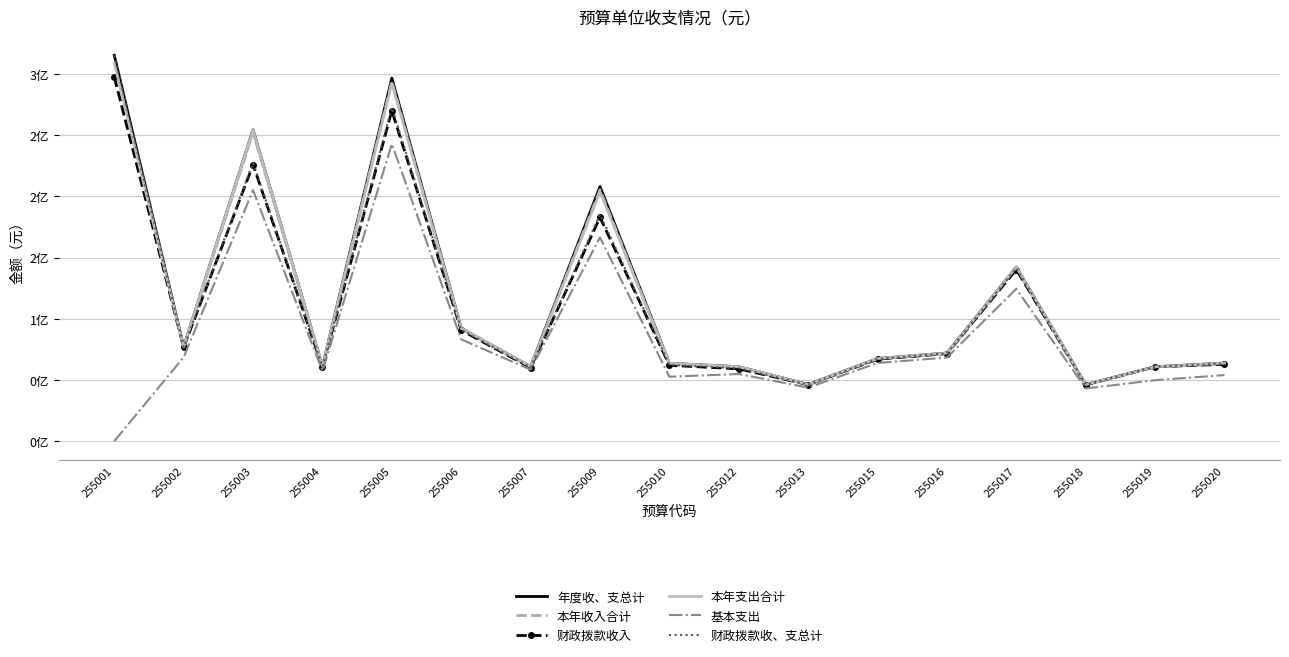

What are all the series names shown in the legend?

年度收、支总计, 本年收入合计, 财政拨款收入, 本年支出合计, 基本支出, 财政拨款收、支总计